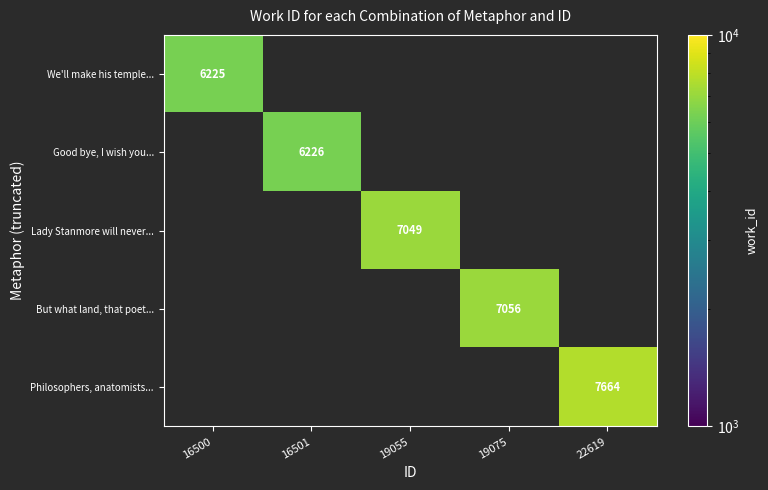

The Philosophers, anatomists... series shows 7664 at 22619. True or false?

True